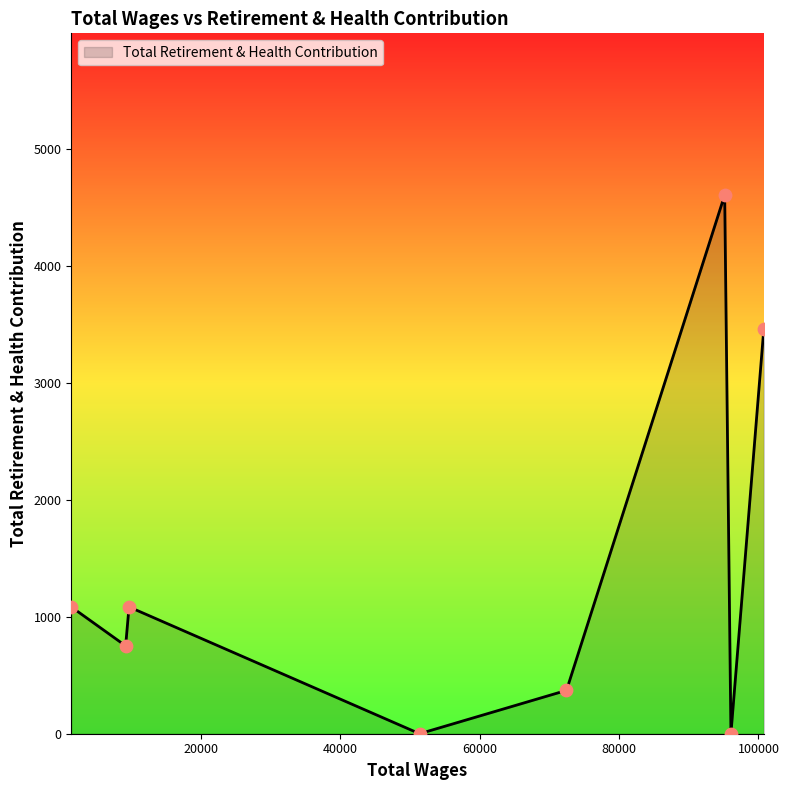

True or false: the data has more than 2 interior local peaks.

False